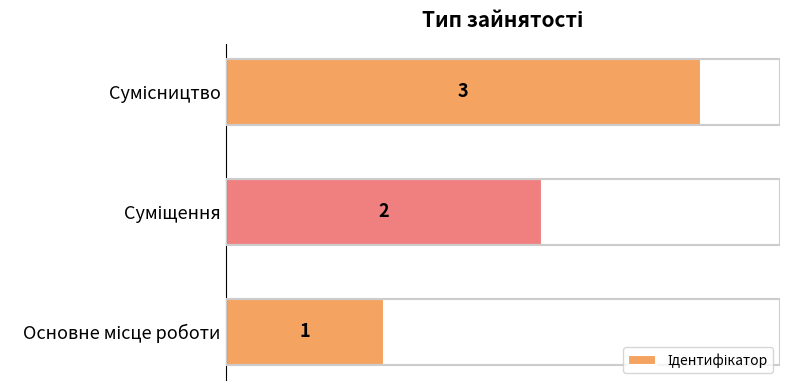

What is the greatest value displayed?

3